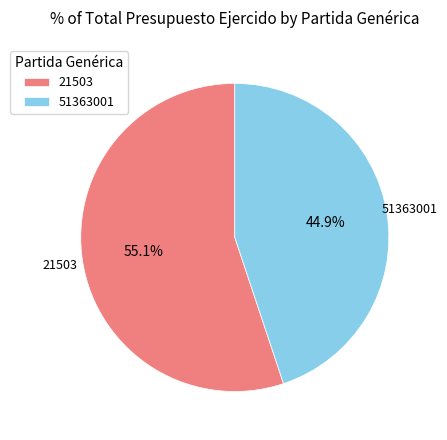

Which category has the biggest portion of the pie?

21503